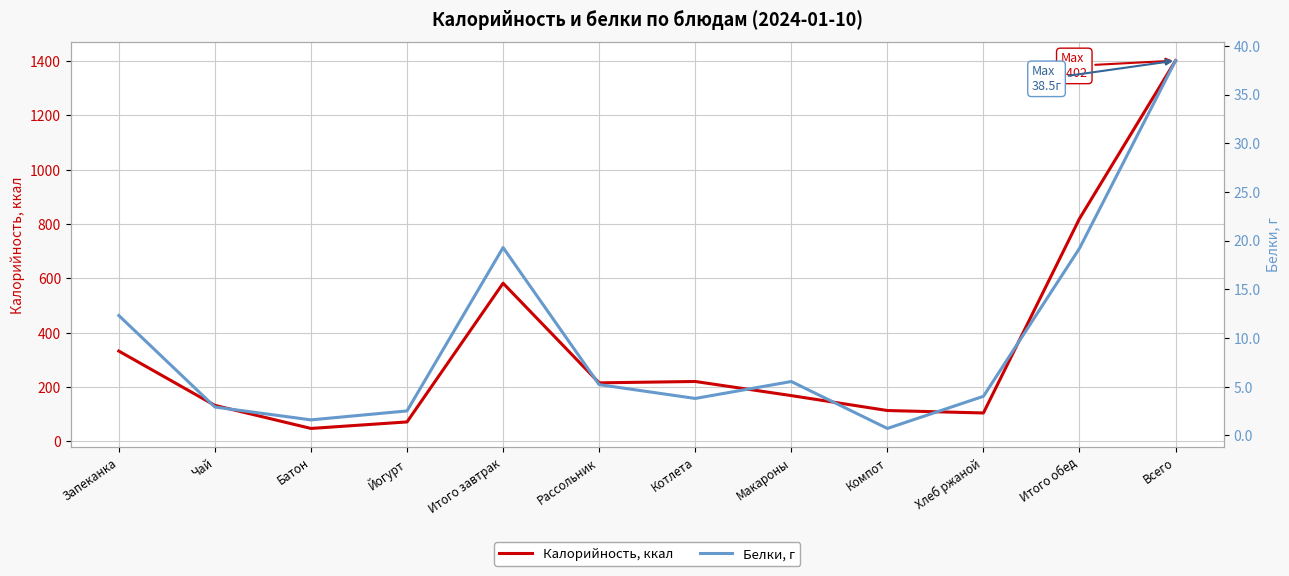

Rank the series at Итого завтрак from lowest to highest value.

Белки, г, Калорийность, ккал